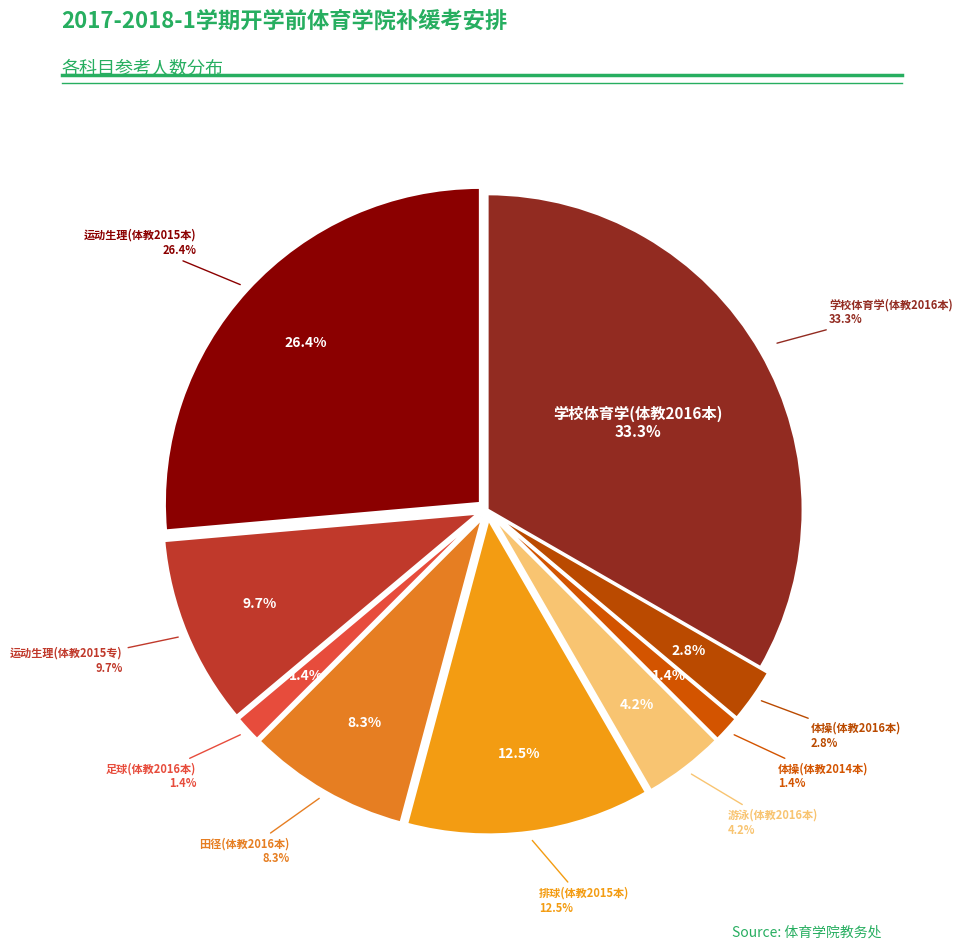

How many slices are in this pie chart?

9